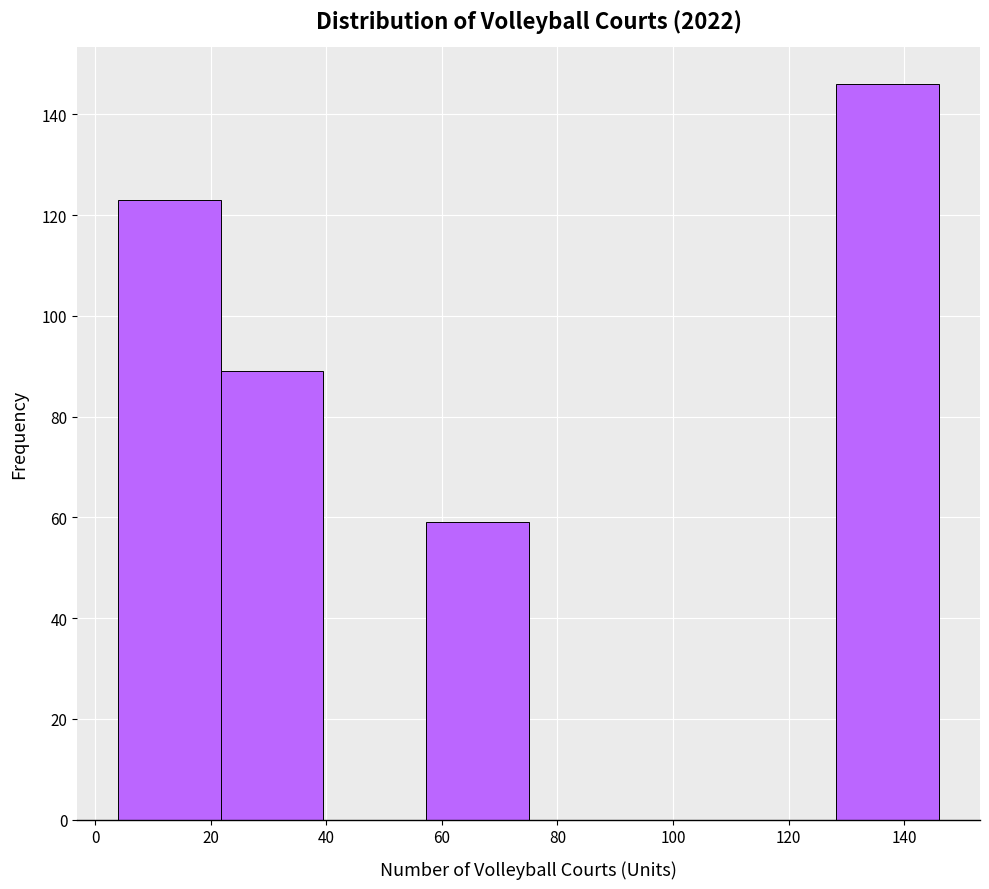

Reading left to right, transcribe this chart: for each bar, give the range it covers on the x-axis and its height. Neither the bar edges nor the heights are printed on the chart, so give them approximately, as read against the axes.

4 to 22: 124
22 to 40: 90
40 to 58: 0
58 to 76: 60
76 to 92: 0
92 to 110: 0
110 to 128: 0
128 to 146: 146